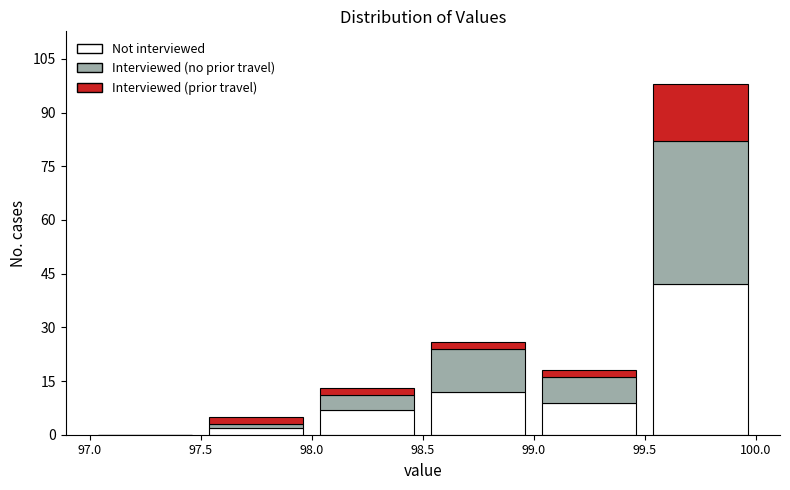

What is the total height of the stacked bar covering 98.5 to 99.0 on the x-axis? The values are not printed on the chart, so give them approximately, as read against the axis.

26